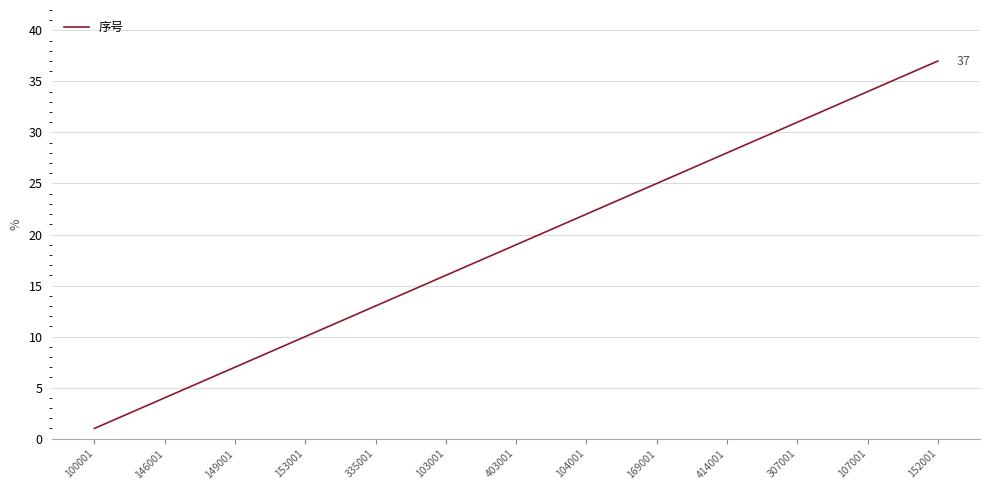

What is the greatest value displayed?

37